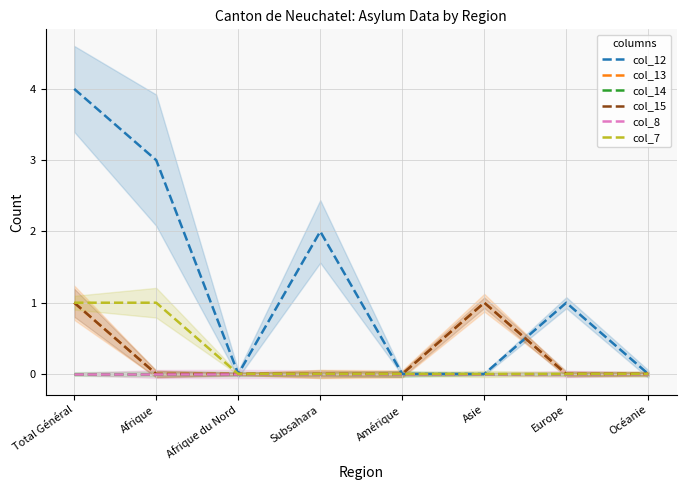

True or false: col_15 and col_8 cross at least once.

False